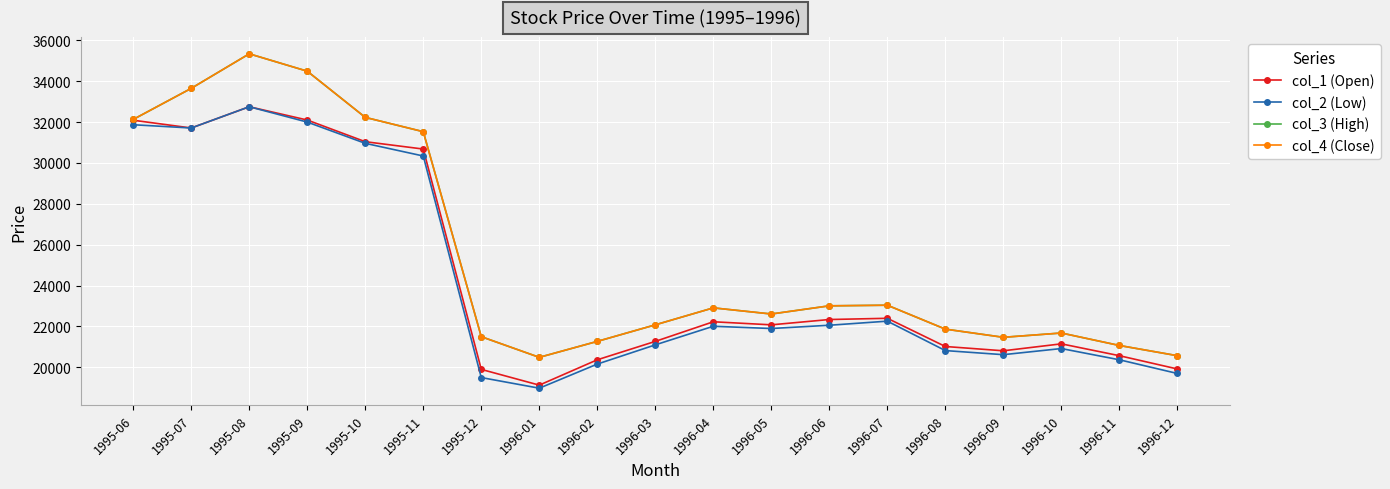

Which series has the largest range (max minus min)?

col_3 (High)